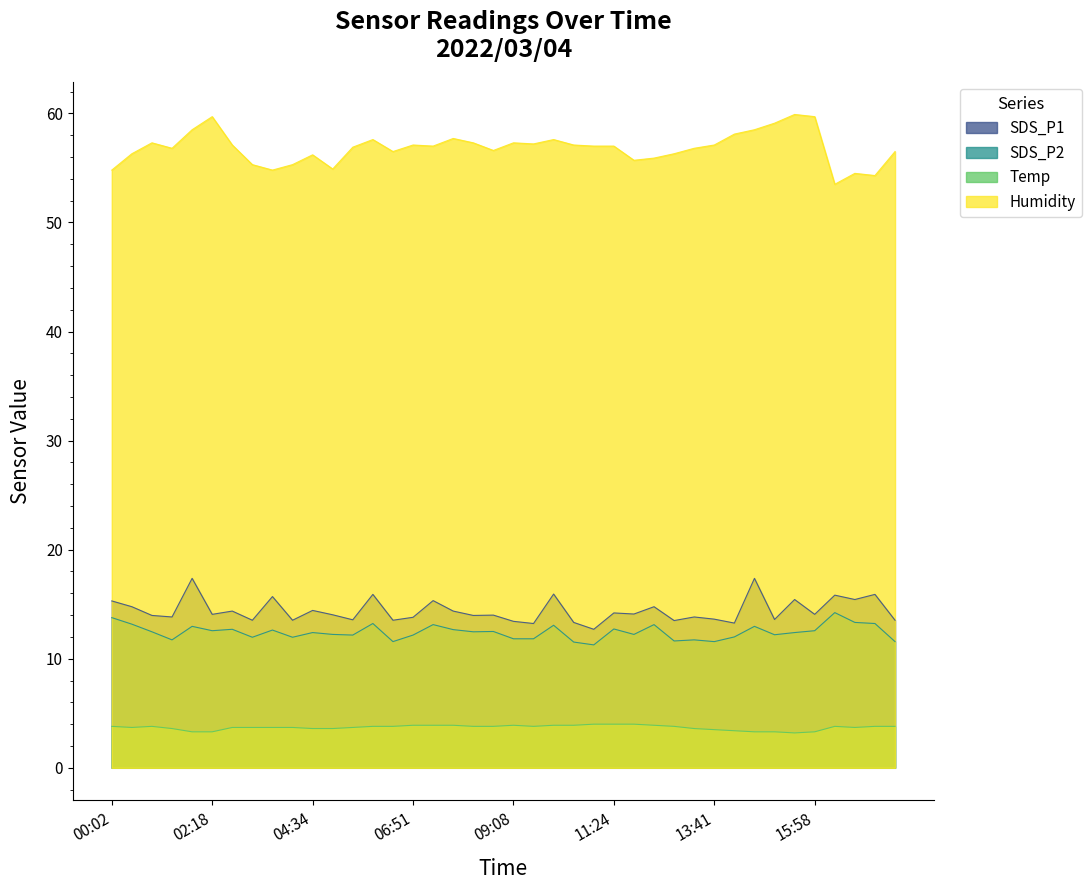

At which label is Temp closest to 3?

15:30